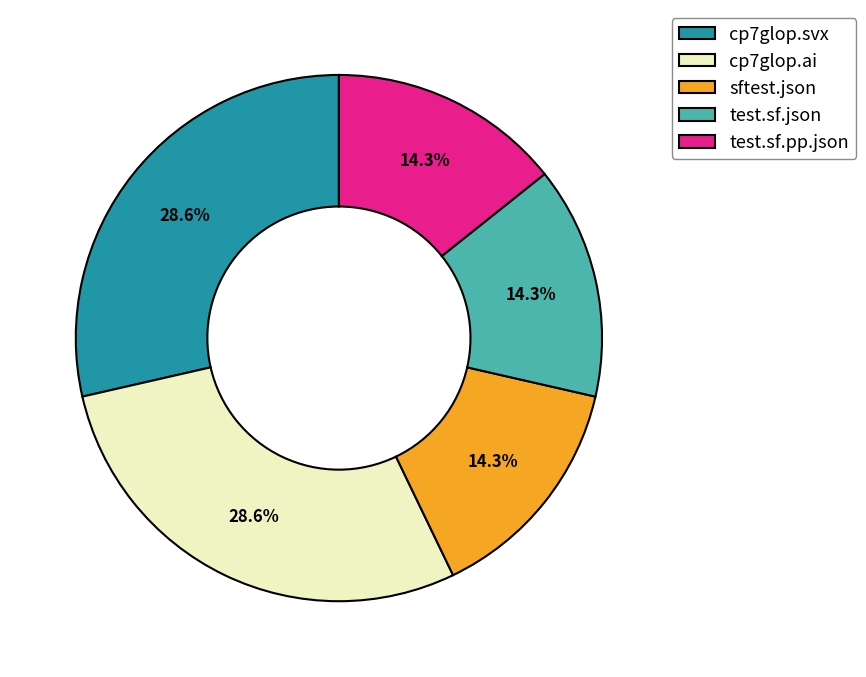

To the nearest percent, what percentage of the pie is test.sf.pp.json?

14%